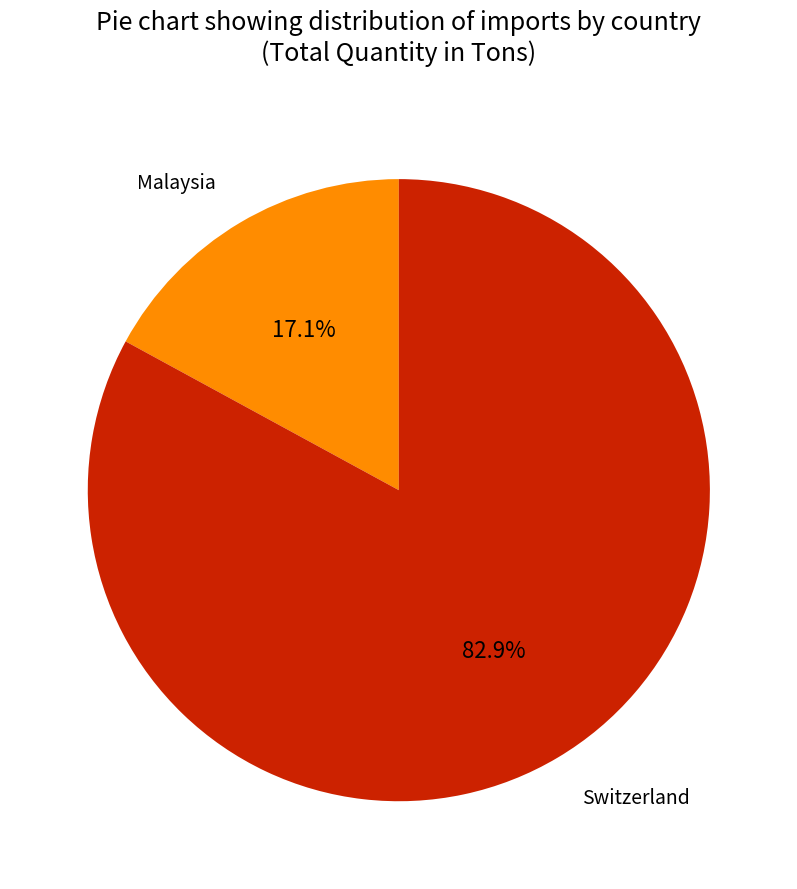

Rank the categories by value from highest to lowest.

Switzerland, Malaysia